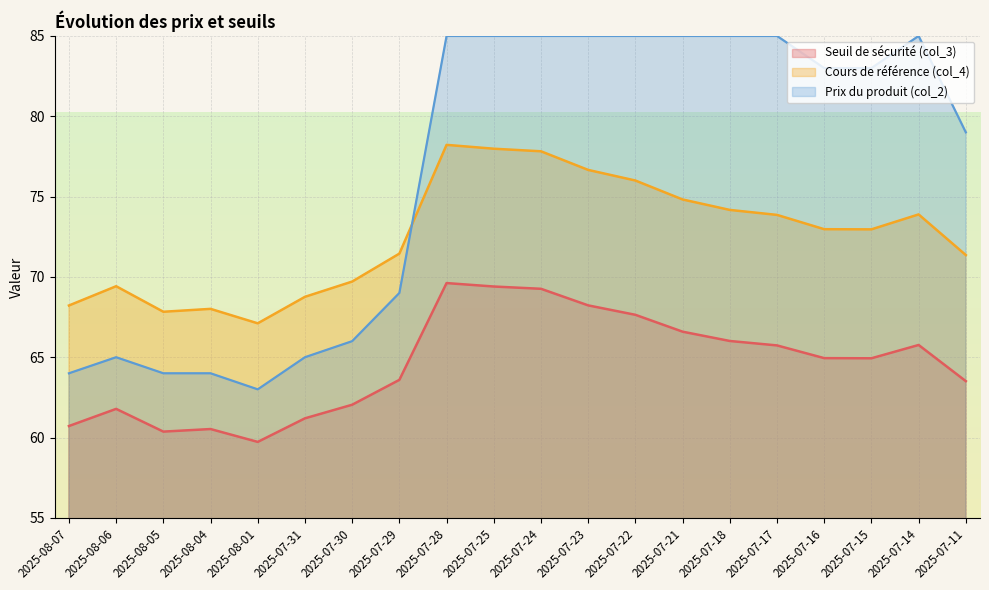

True or false: Cours de référence (col_4) has a value of 31.6 at 2025-07-21.

False